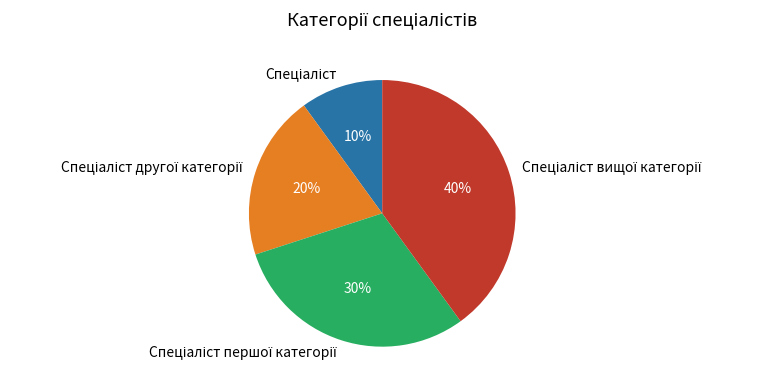

Is there a majority slice in this chart?

No